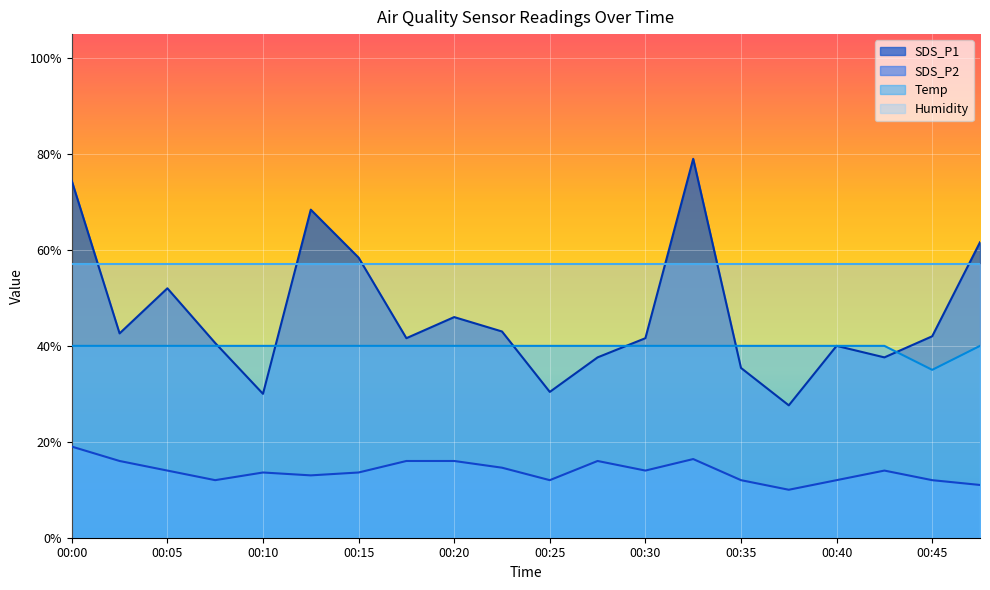

Is it true that SDS_P2 equals 12.0 at 00:35?

True